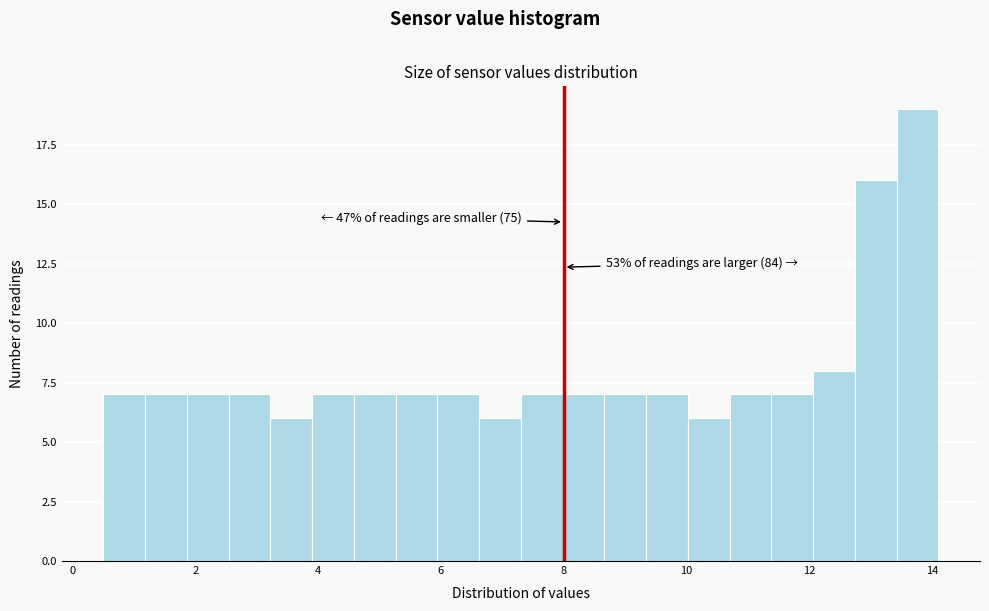

Read against the x-axis, roughly where is the centre of the tallest bar?

13.8